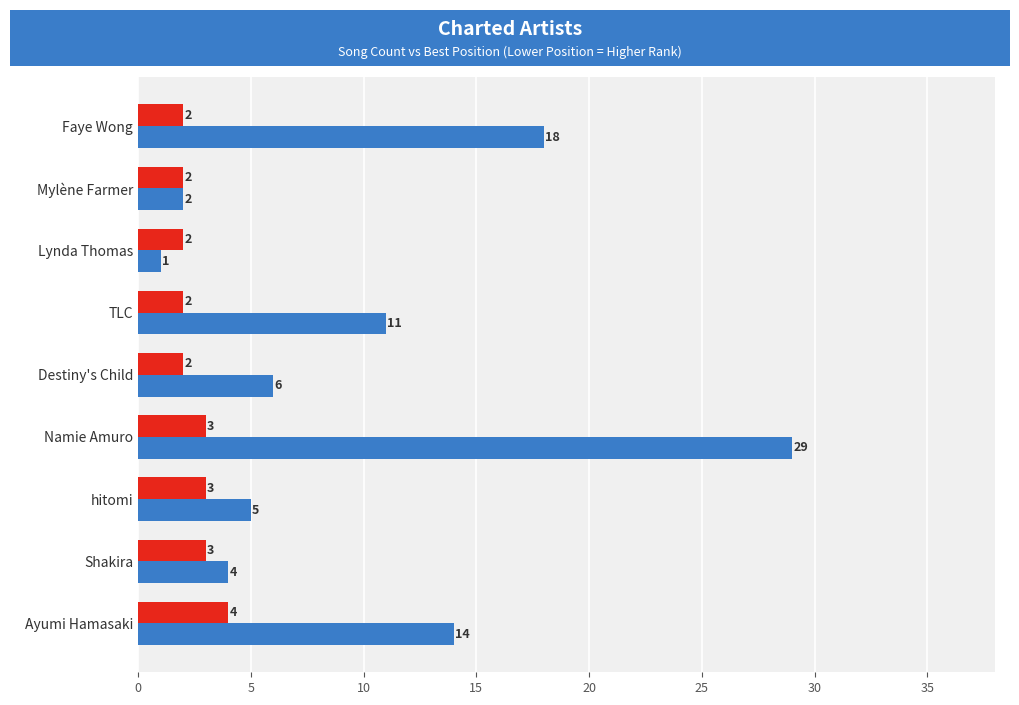

The value of Best Position at Ayumi Hamasaki is 14. True or false?

True